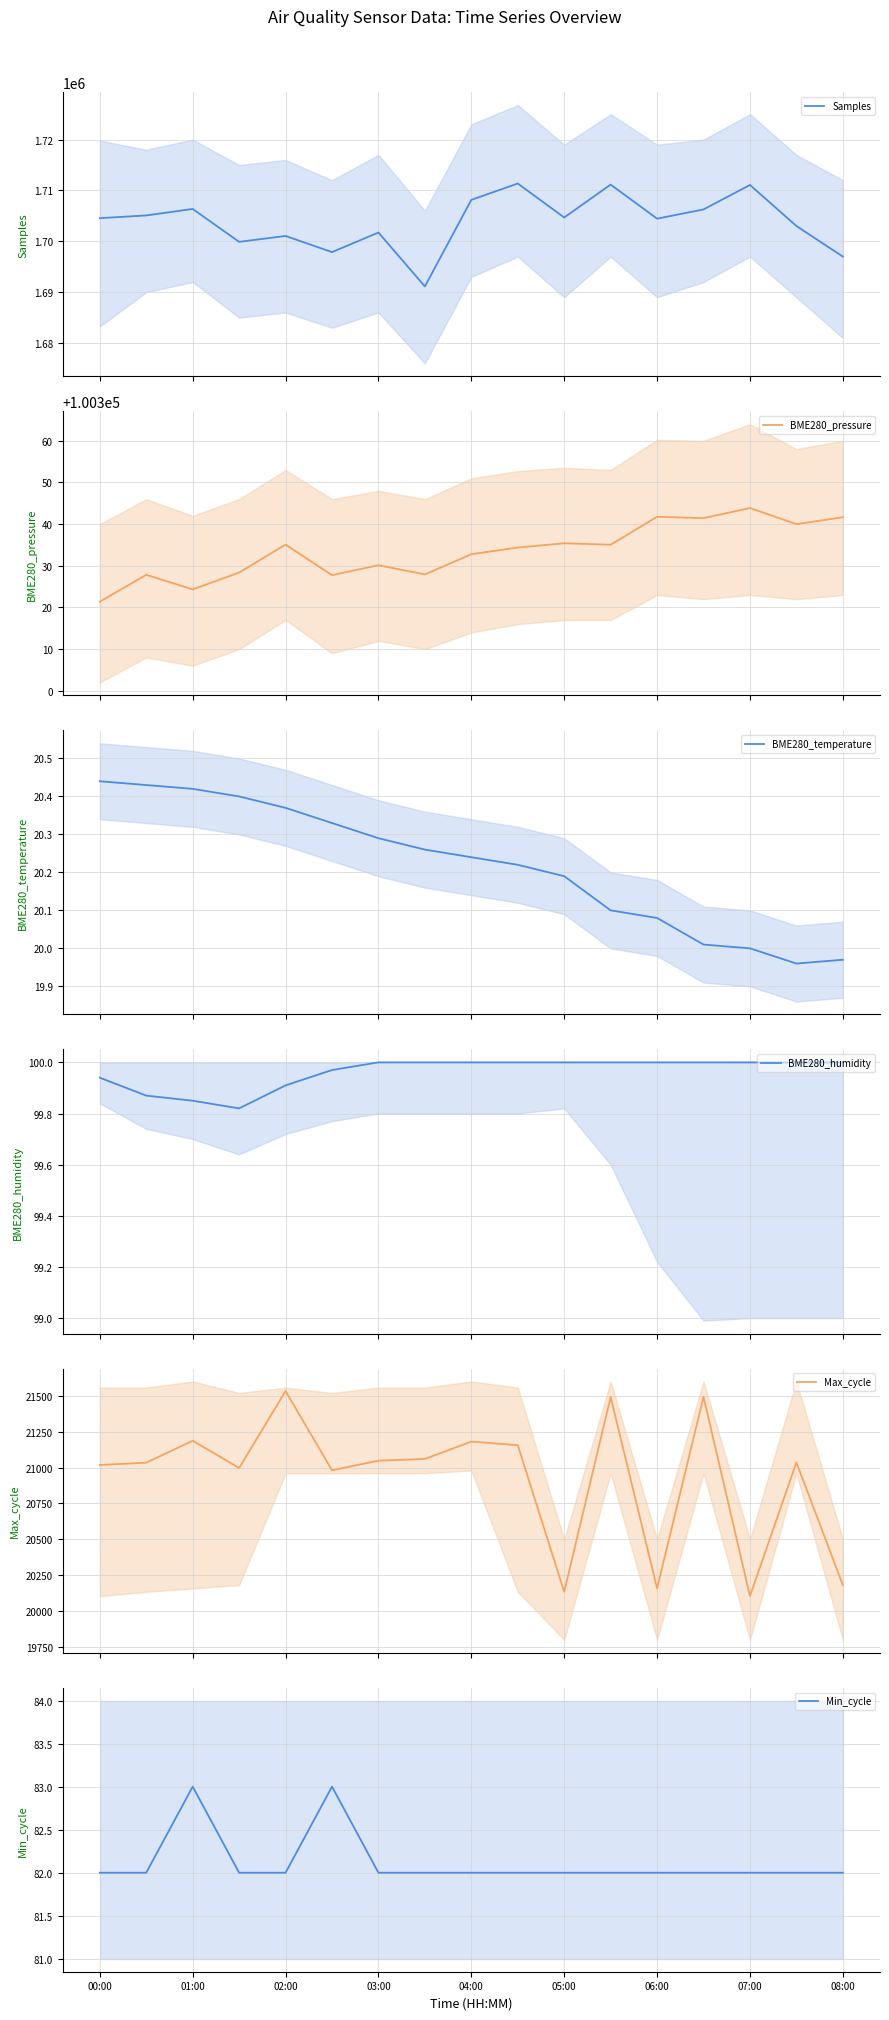

Which series has the largest total across all categories?

Samples